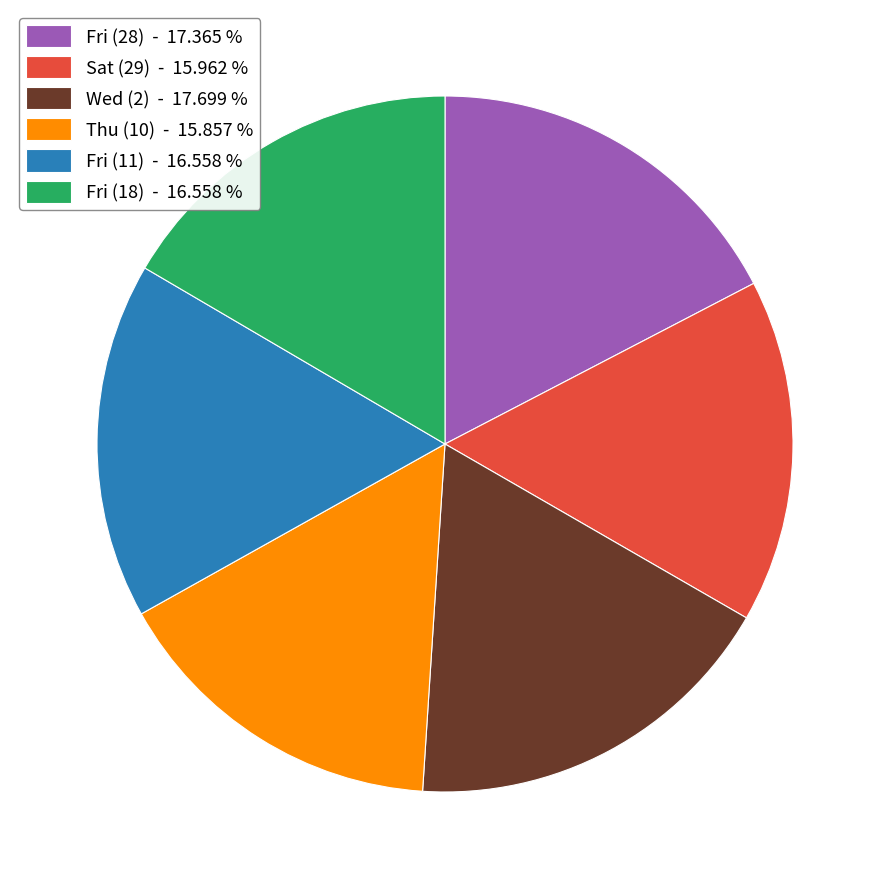

Between Thu (10) - 15.857 % and Fri (18) - 16.558 %, which is larger?

Fri (18) - 16.558 %